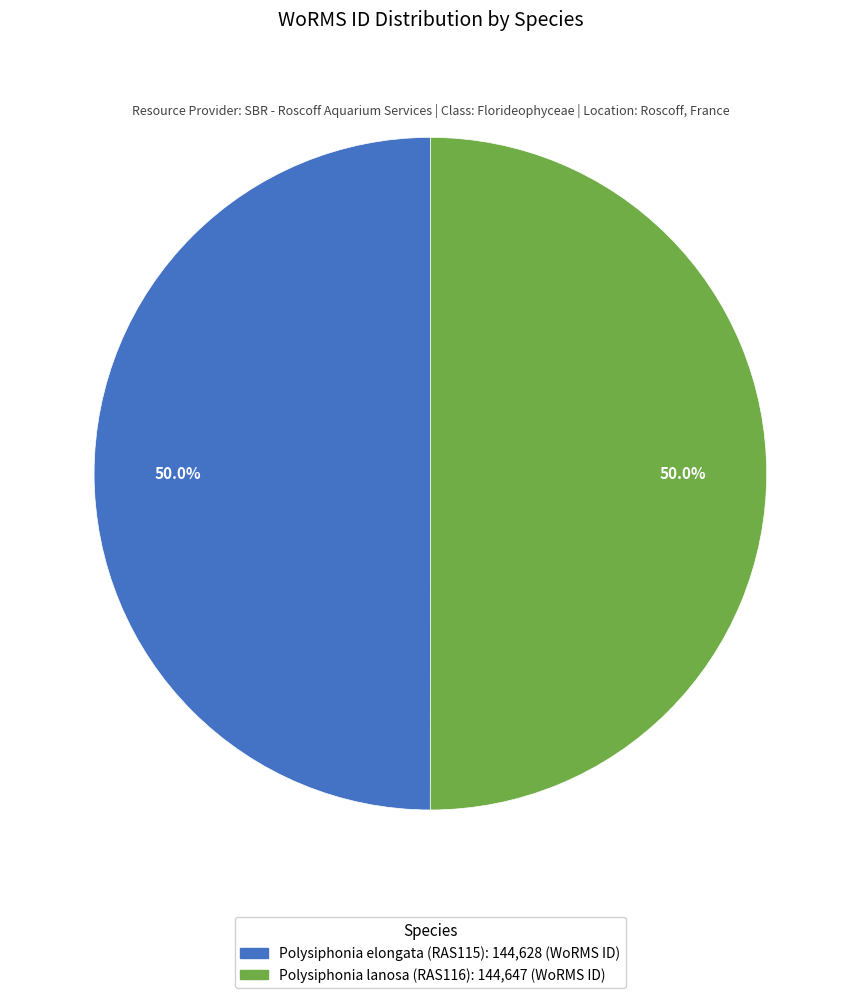

Combined, what portion of the pie is Polysiphonia lanosa (RAS116) and Polysiphonia elongata (RAS115)?

100.0%